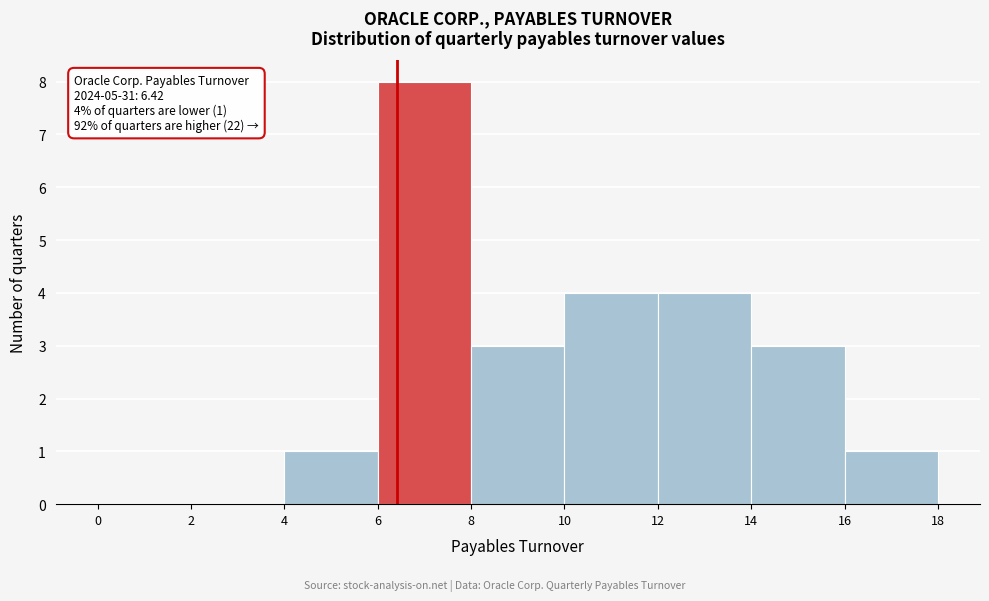

Over which range of the x-axis is the bar tallest?

6 to 8